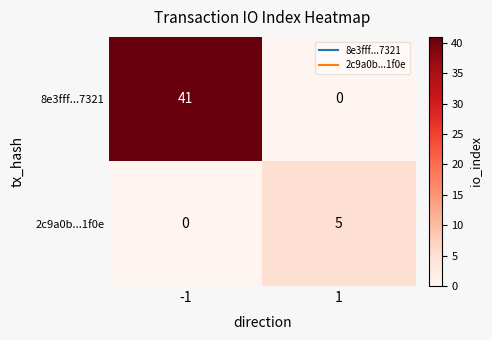

Reading left to right, extract all data points from this chart.

8e3fff...7321: 41	0
2c9a0b...1f0e: 0	5